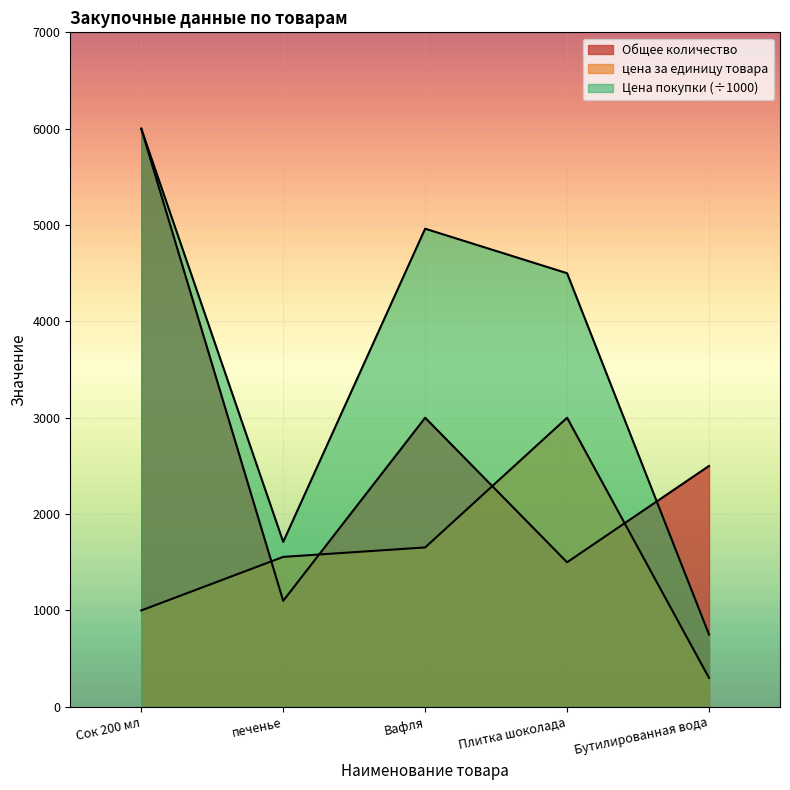

Reading right to left, transcribe all the data shown in this chart.

Общее количество: 2500.0	1500.0	3000.0	1100.0	6000.0
цена за единицу товара: 300.0	3000.0	1654.0	1556.0	1000.0
Цена покупки: 750.0	4500.0	4962.0	1711.6	6000.0